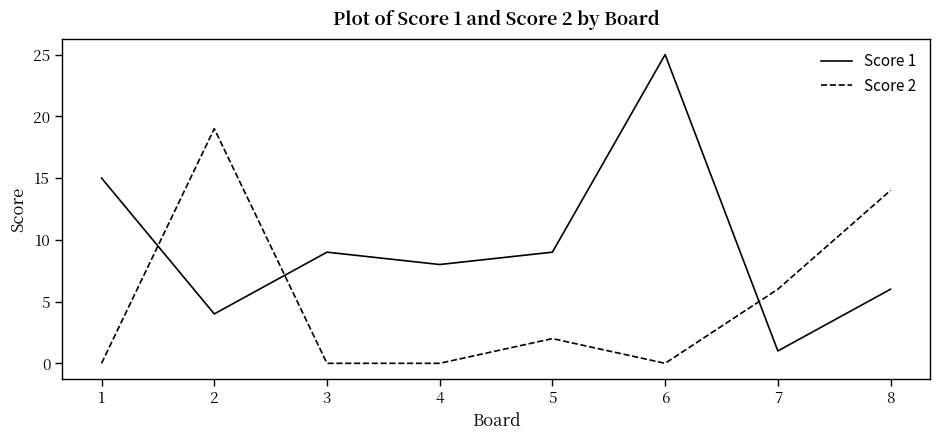

How many times do Score 2 and Score 1 cross each other?

3